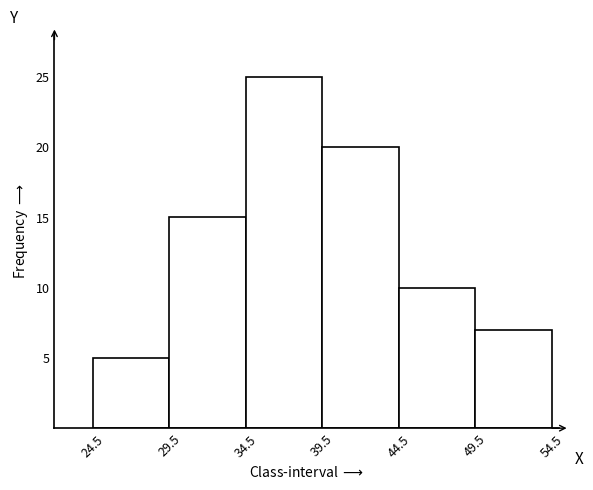

How tall is the bar that spans 34.5 to 39.5 on the x-axis? The values are not printed on the chart, so give them approximately, as read against the axis.

25